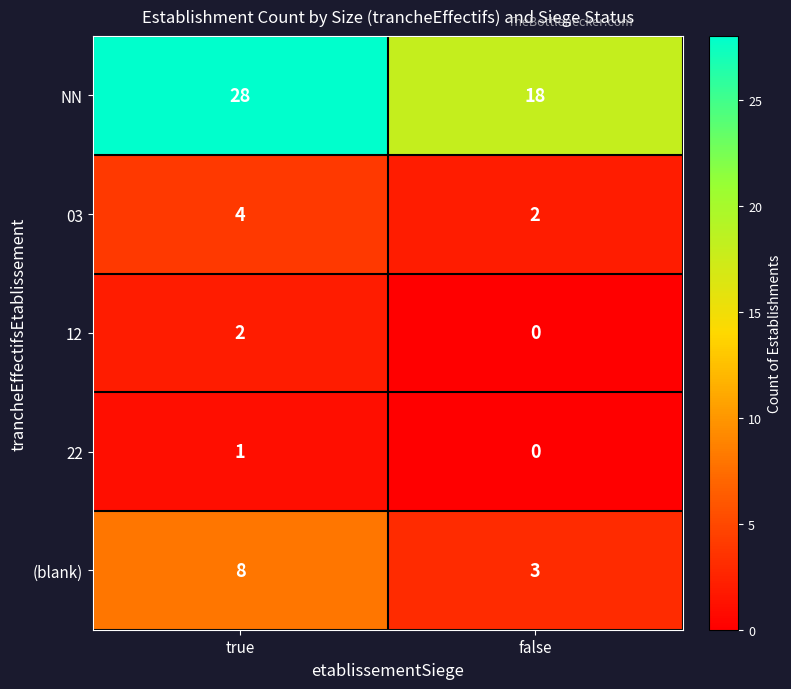

What is the total value across all series at false?

23